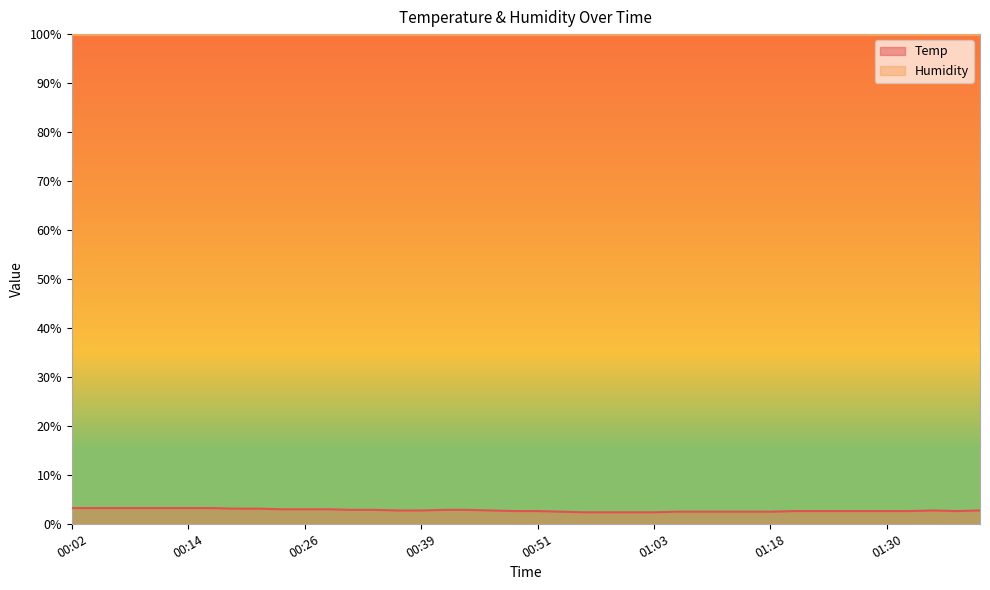

Rank the categories by value from highest to lowest.

00:02, 00:04, 00:07, 00:09, 00:12, 00:14, 00:17, 00:19, 00:22, 00:24, 00:26, 00:29, 00:31, 00:34, 00:41, 00:44, 00:36, 00:39, 00:46, 01:35, 01:40, 00:48, 00:51, 01:20, 01:23, 01:25, 01:28, 01:30, 01:33, 01:37, 00:53, 01:05, 01:11, 01:13, 01:16, 01:18, 00:56, 00:58, 01:01, 01:03